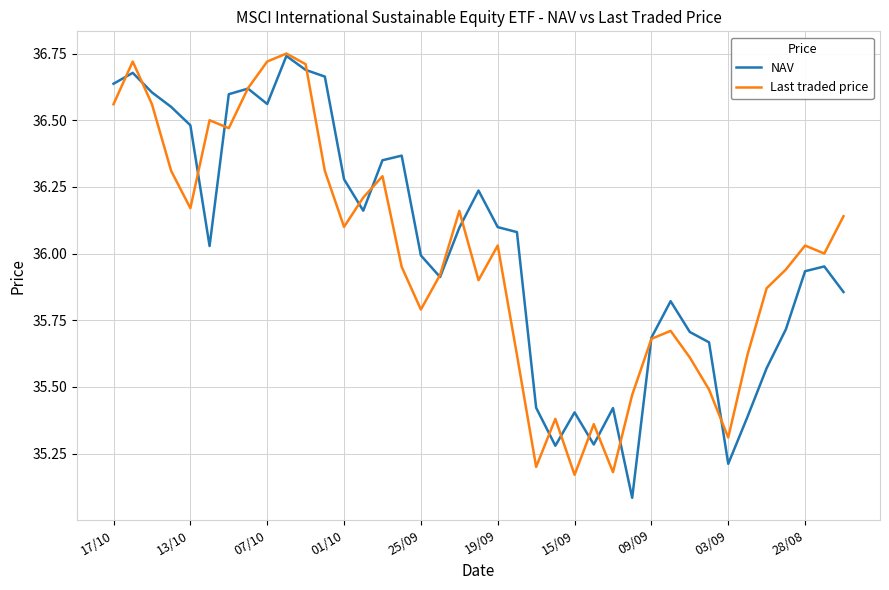

Which series ends up on top after the final intersection of Last traded price and NAV?

Last traded price